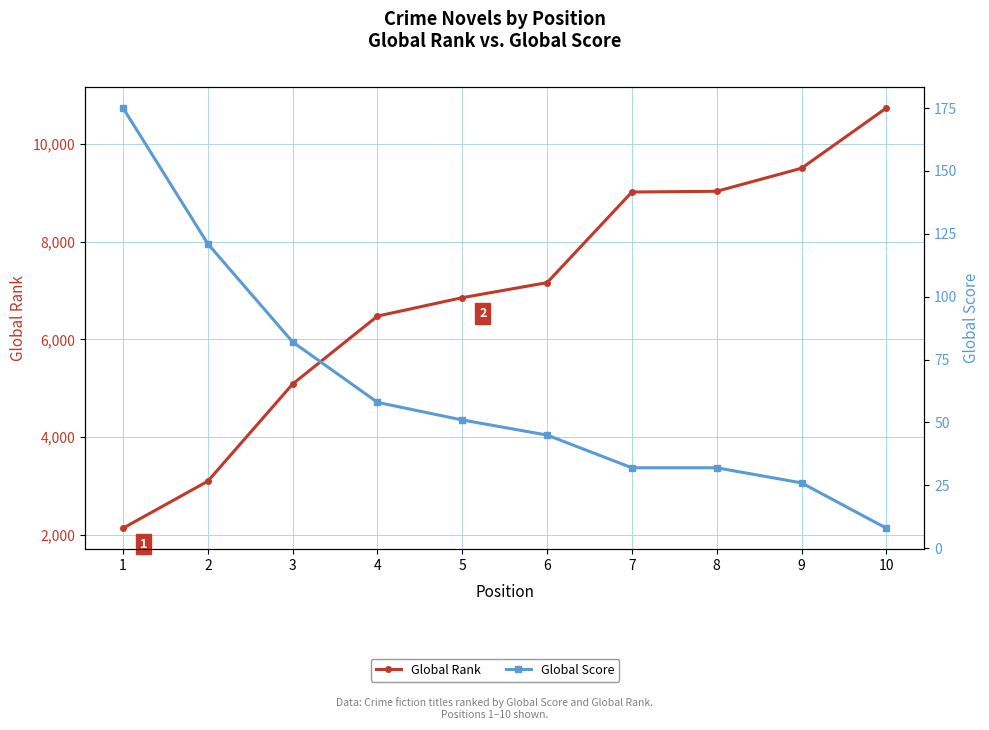

Reading left to right, what are all the values shown in this chart?

Global Rank: 2141	3102	5089	6477	6854	7161	9014	9029	9500	10732
Global Score: 175	121	82	58	51	45	32	32	26	8